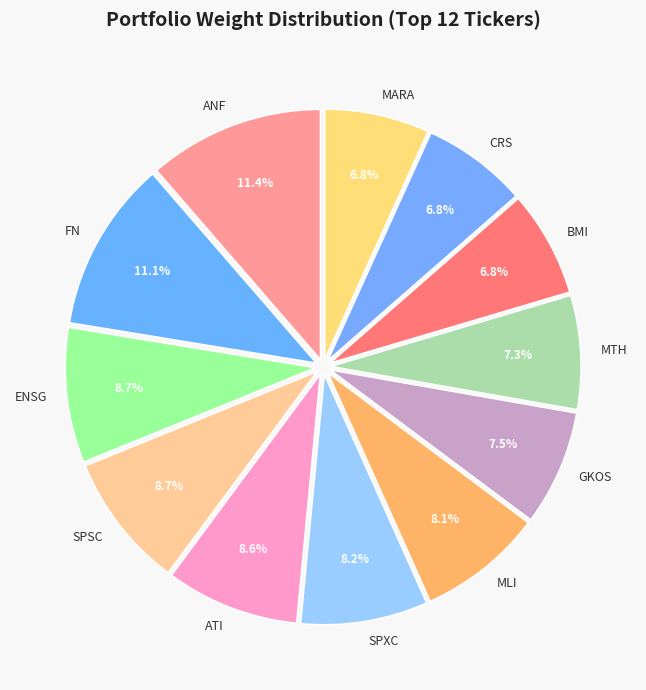

Is there a majority slice in this chart?

No